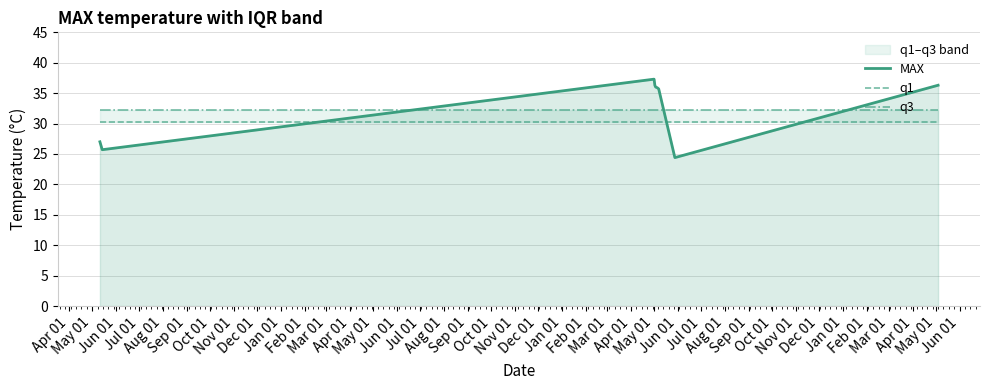

Rank the series by their maximum value, from lowest to highest.

q1, q3, MAX